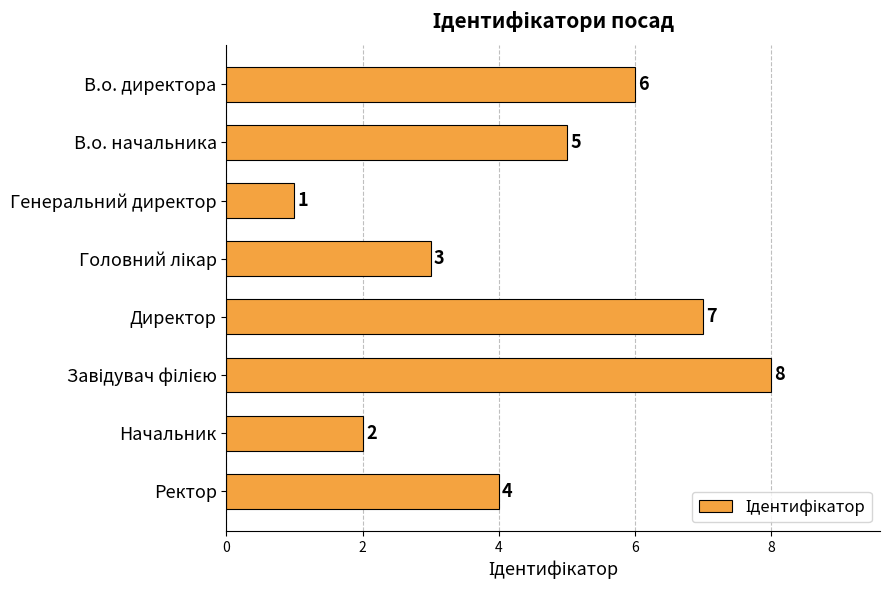

What is the difference between the maximum and minimum values?

7